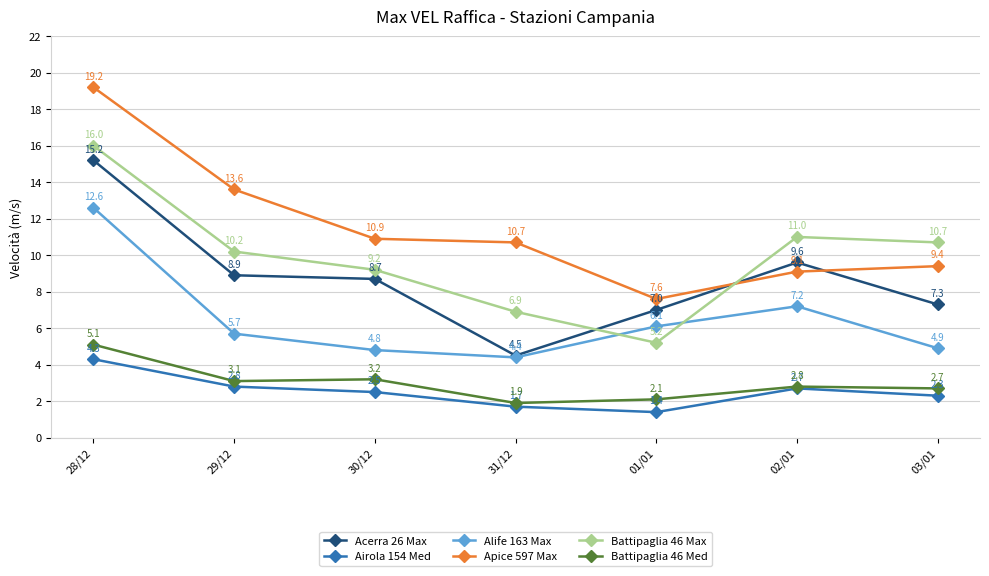

Does the chart have visible grid lines?

Yes